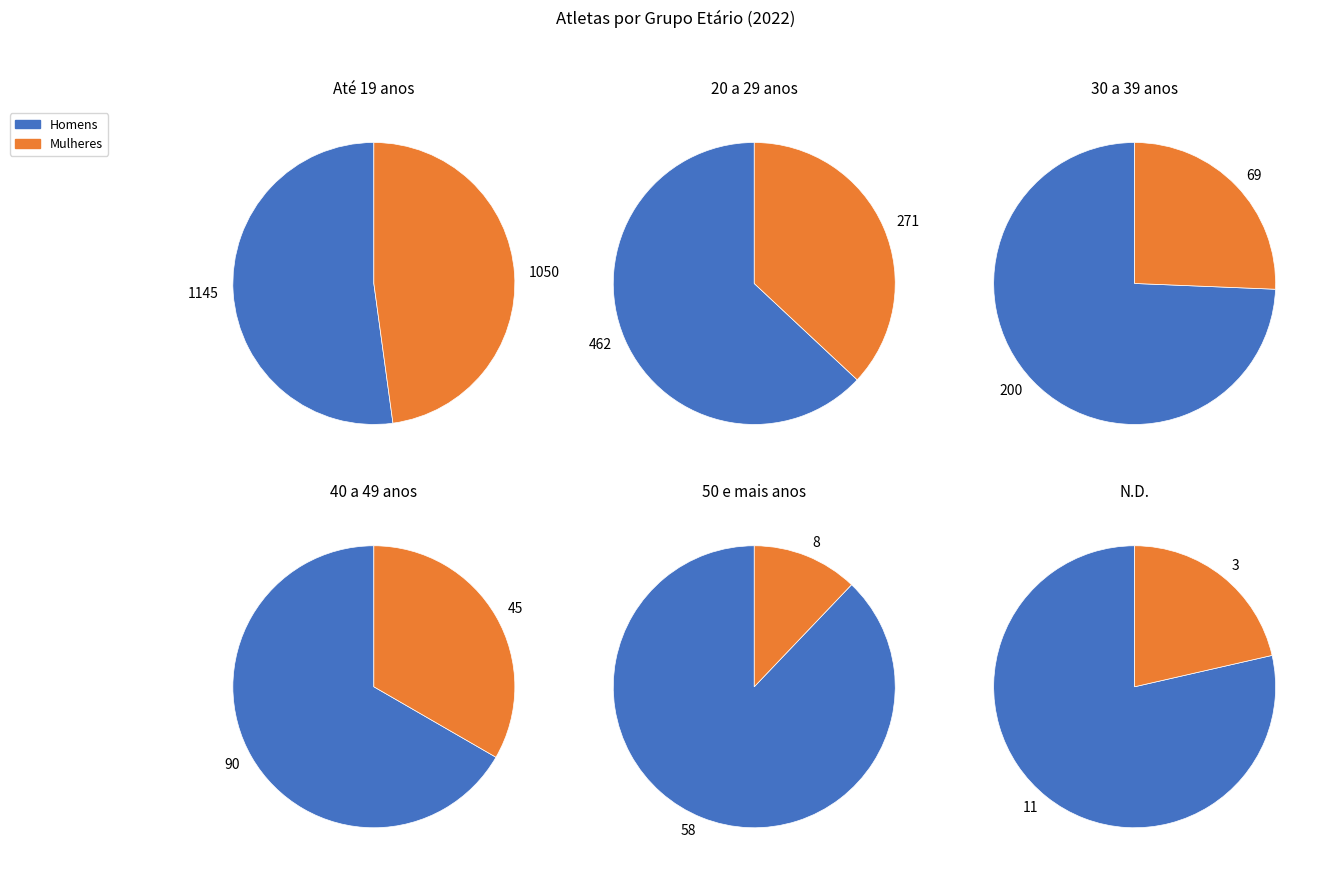

To the nearest percent, what is the combined percentage of 40 a 49 anos and 30 a 39 anos?

12%